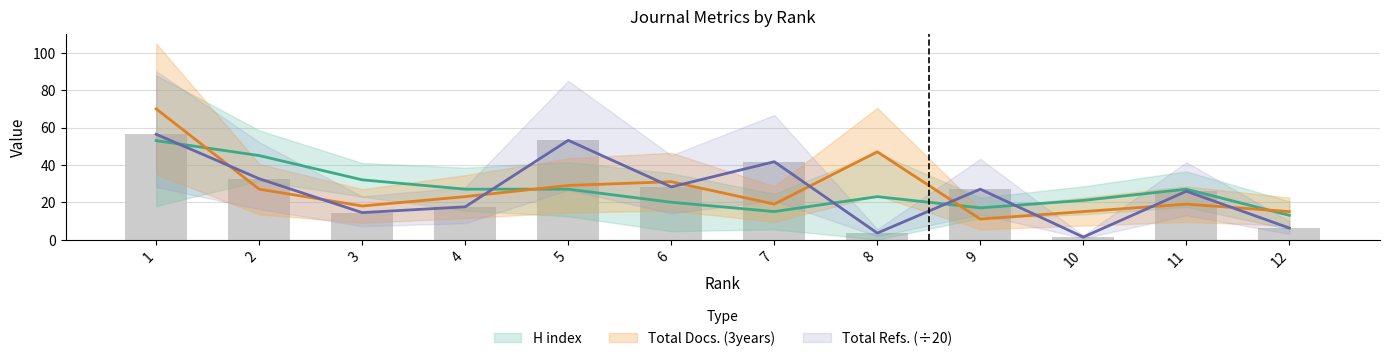

Is the value of H index at 3 greater than the value of Total Docs. (3years) at 7?

Yes